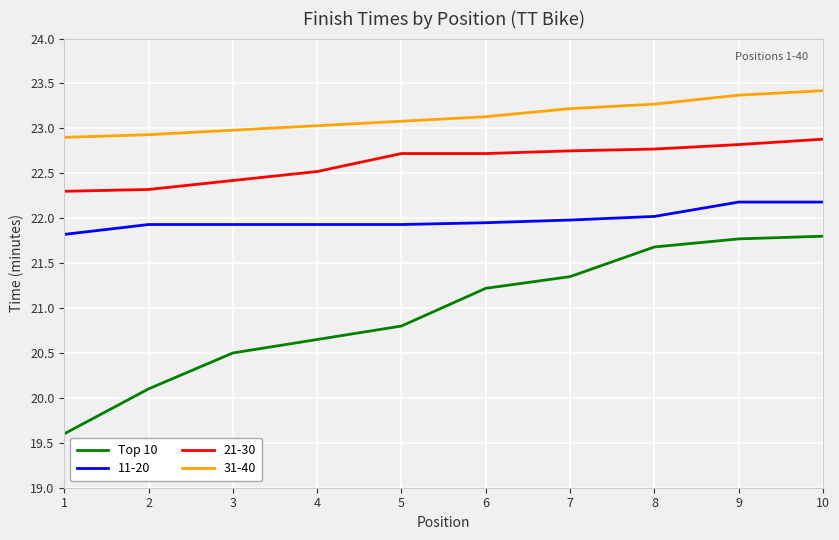

At which label does Top 10 first exceed 21?

6